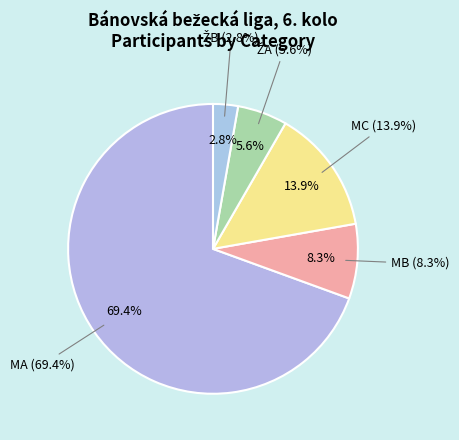

What is the largest slice in the pie chart?

MA